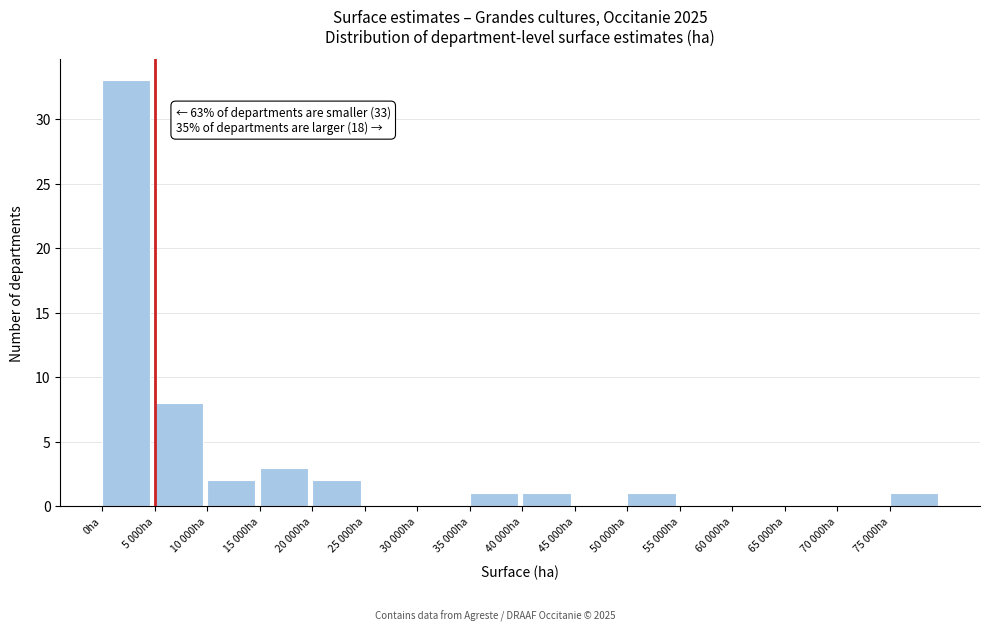

Reading left to right, list all the values displayed in this chart.

0ha=33	5 000ha=8	10 000ha=2	15 000ha=3	20 000ha=2	25 000ha=0	30 000ha=0	35 000ha=1	40 000ha=1	45 000ha=0	50 000ha=1	55 000ha=0	60 000ha=0	65 000ha=0	70 000ha=0	75 000ha=1